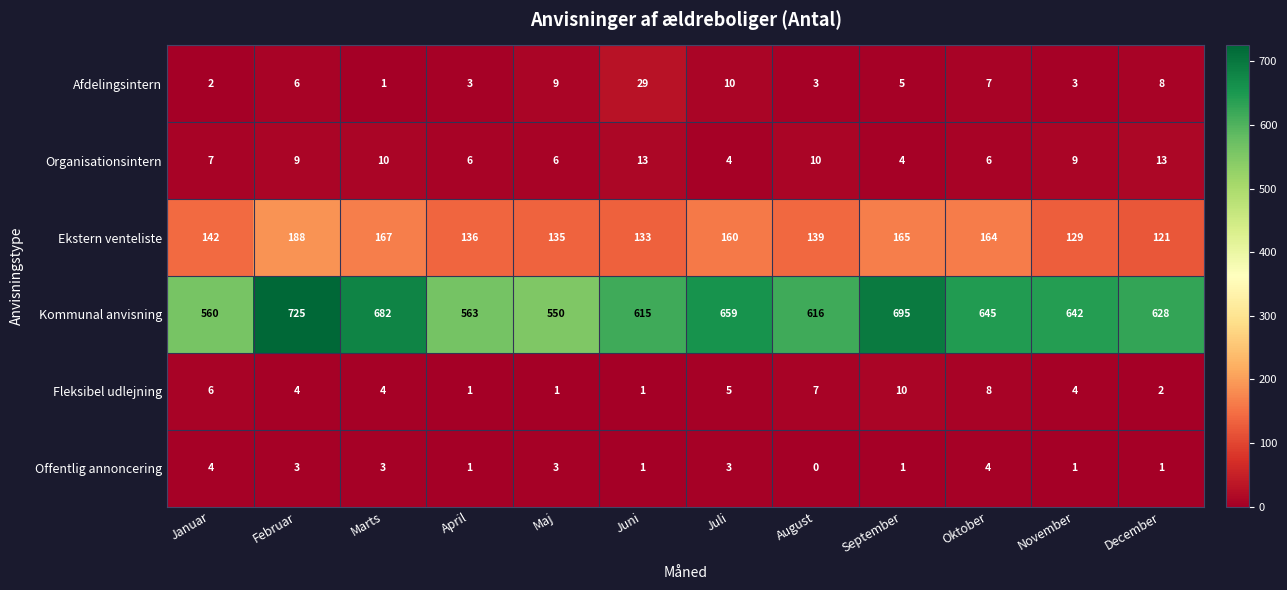

At which category is the sum across all series the highest?

Februar